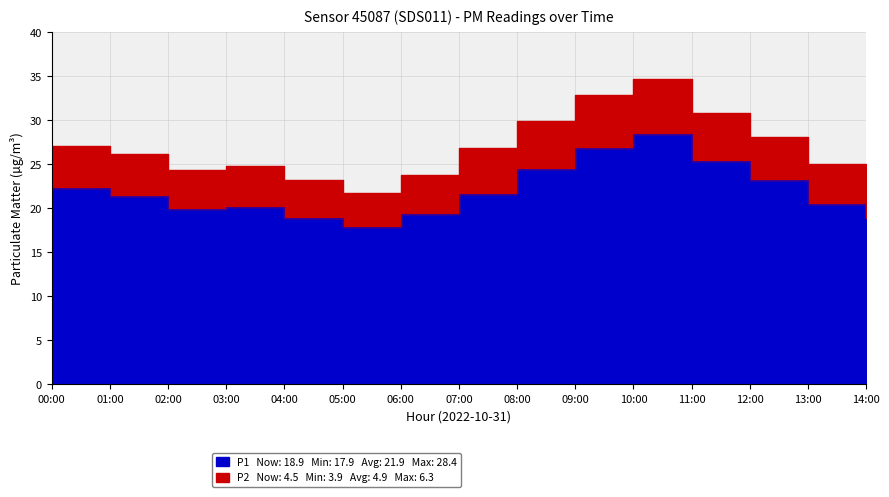

Is it true that the value at 09:00 is 45.7?

False